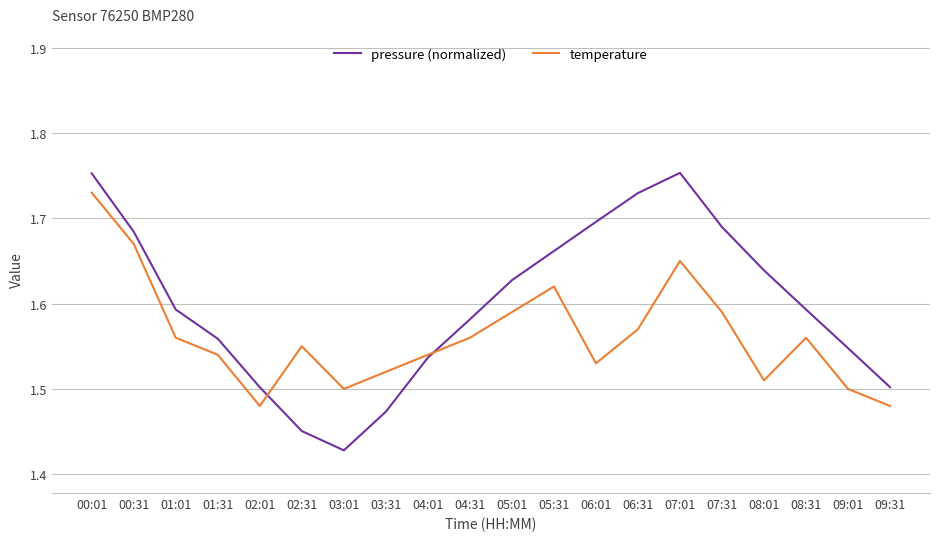

At which category is the sum across all series the highest?

00:01